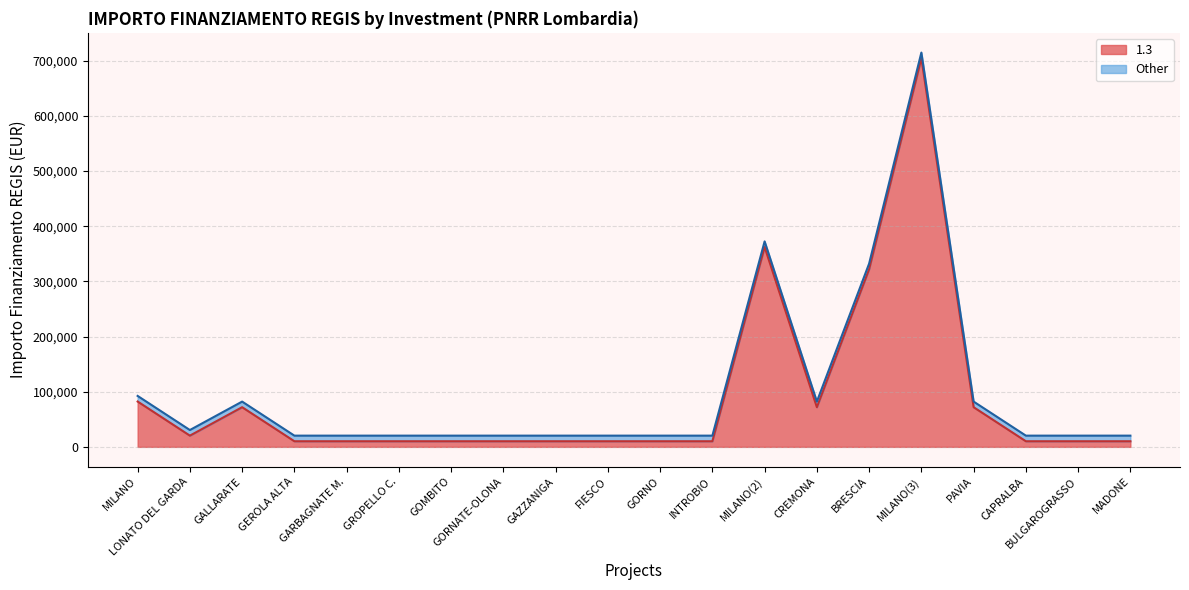

How many data points in 1.3 are above 10172?

8